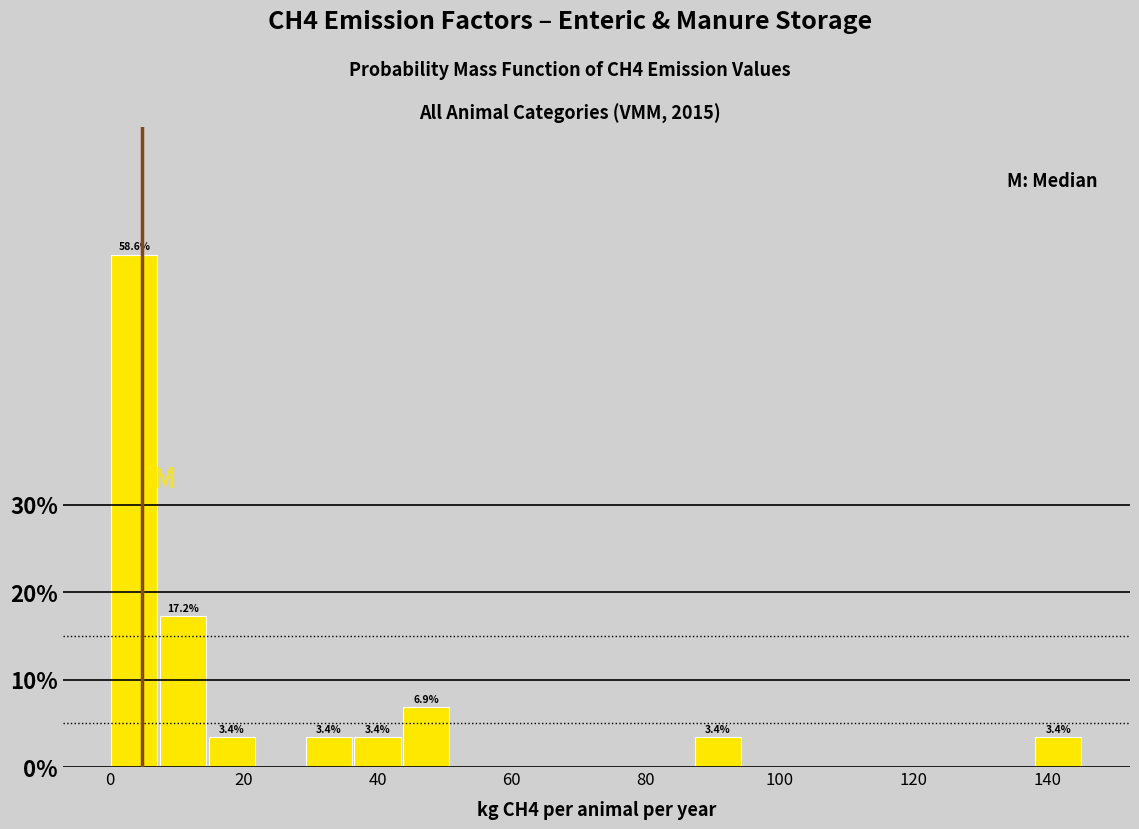

Read against the x-axis, roughly where is the centre of the tallest bar?

4